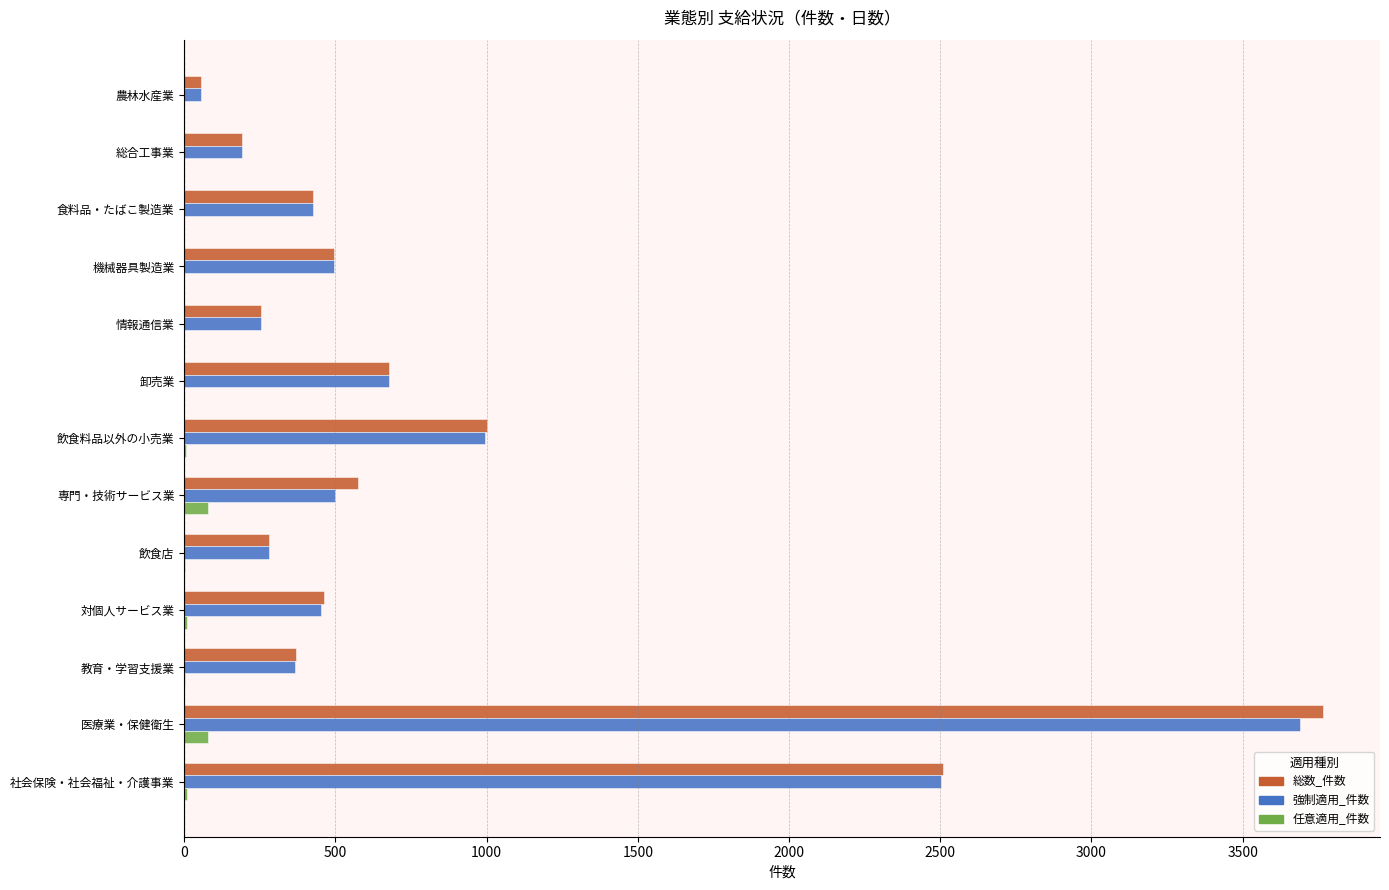

At which category is the sum across all series the highest?

医療業・保健衛生